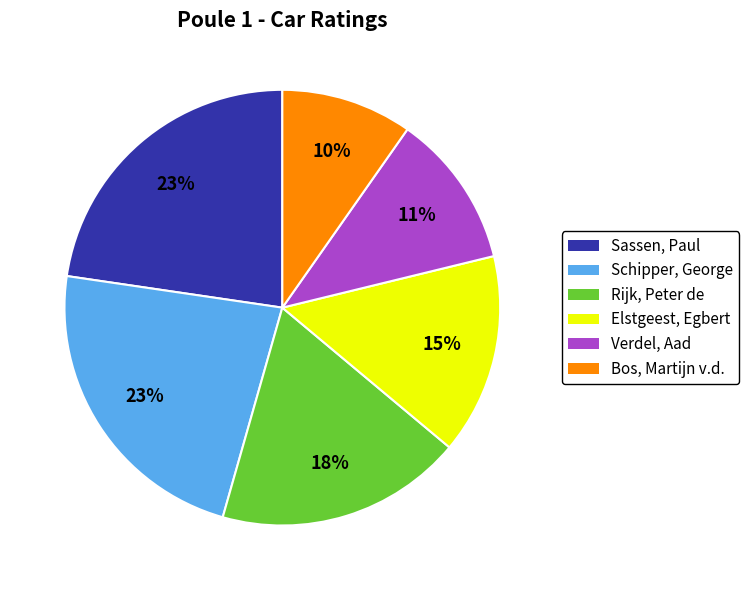

Is the sum of Bos, Martijn v.d. and Schipper, George greater than half?

No